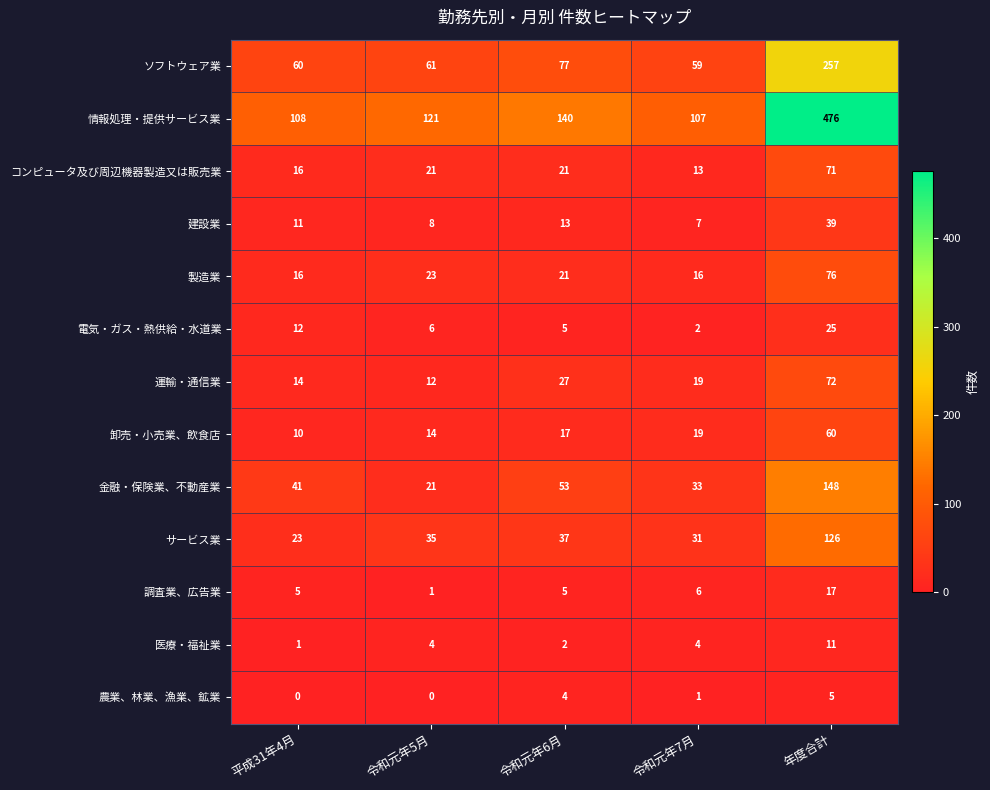

Rank the series by their maximum value, from lowest to highest.

農業、林業、漁業、鉱業, 医療・福祉業, 調査業、広告業, 電気・ガス・熱供給・水道業, 建設業, 卸売・小売業、飲食店, コンピュータ及び周辺機器製造又は販売業, 運輸・通信業, 製造業, サービス業, 金融・保険業、不動産業, ソフトウェア業, 情報処理・提供サービス業